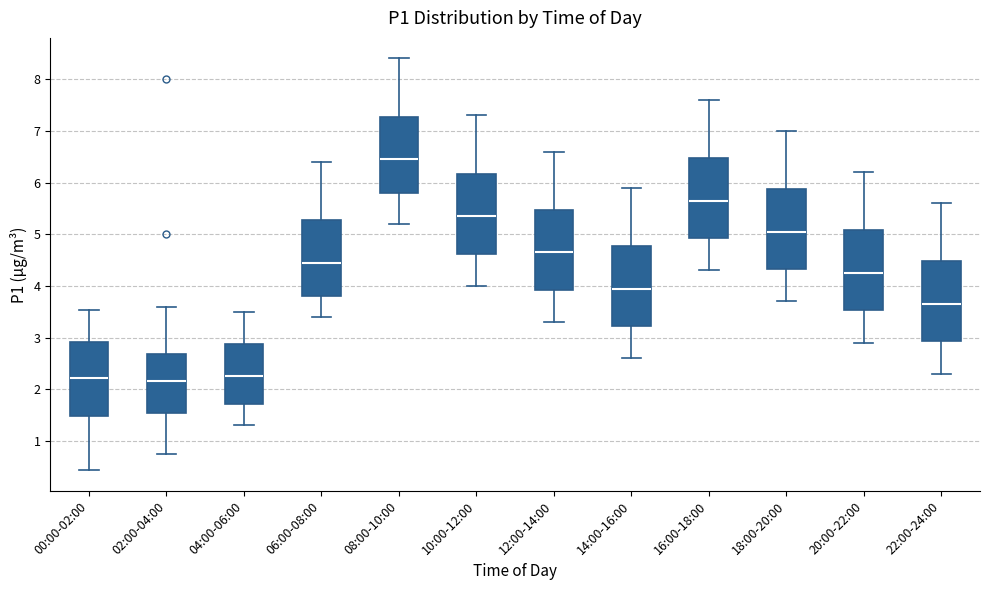

Where does the median line of the box for 18:00-20:00 sit on the y-axis? The values are not printed on the chart, so give them approximately, as read against the axis.

5.1